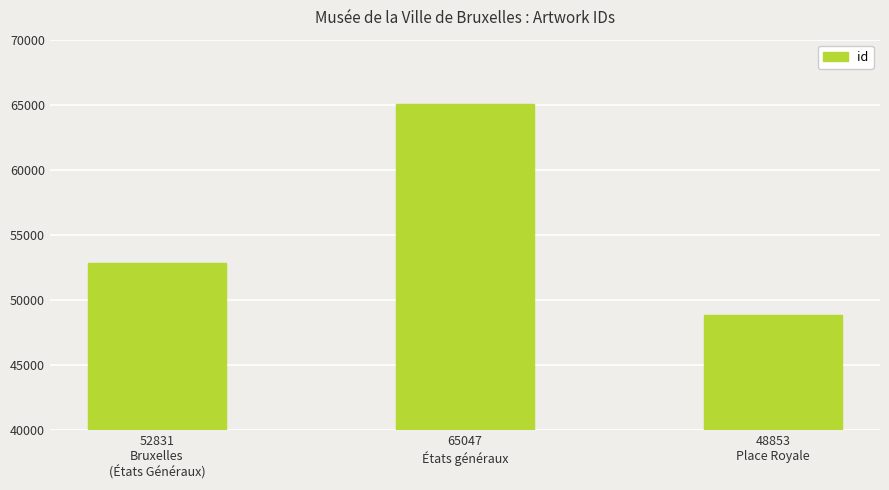

At which label is the value closest to 56950?

52831
Bruxelles
(États Généraux)